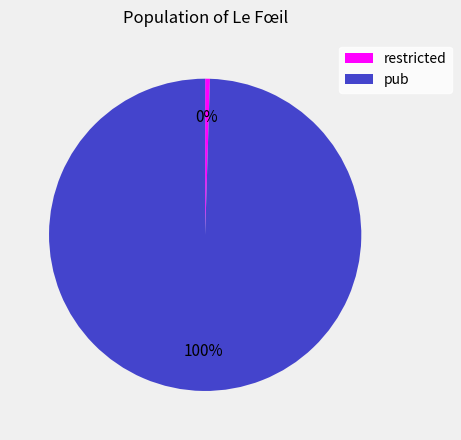

Is there a majority slice in this chart?

Yes